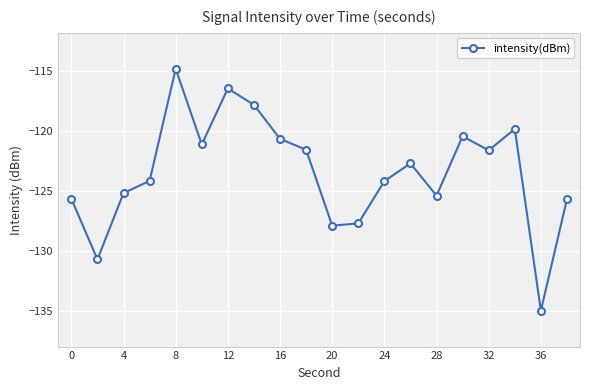

What is the value of the 7th point from the left?

-116.5